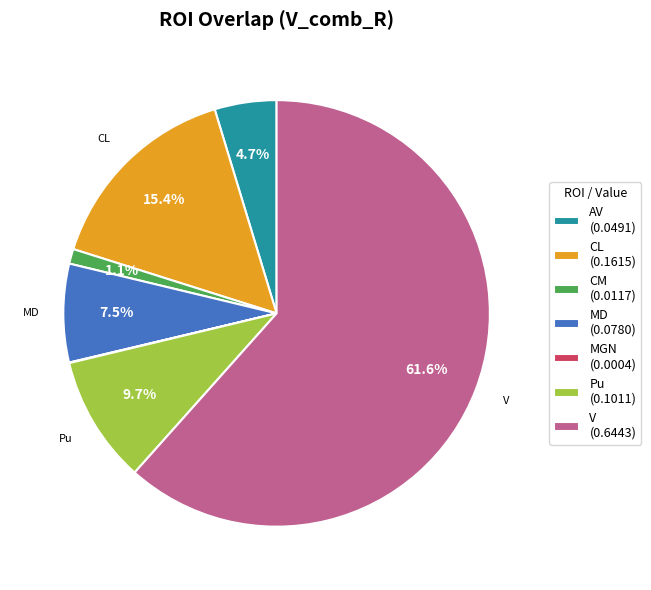

Which has a higher value, MD (0.0780) or V (0.6443)?

V (0.6443)